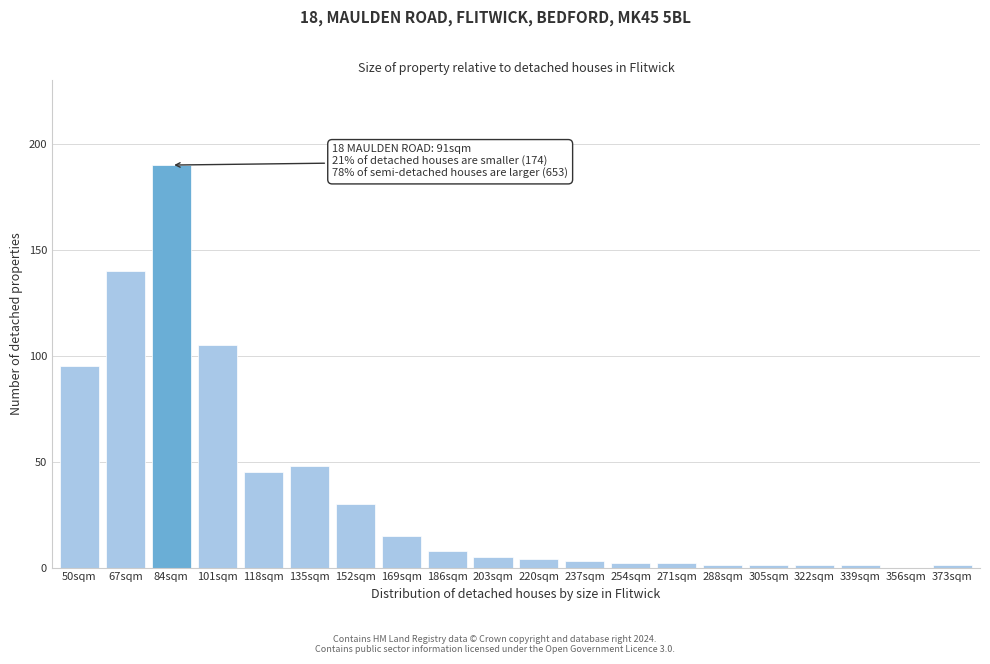

Reading right to left, list all the values displayed in this chart.

373sqm=1	356sqm=0	339sqm=1	322sqm=1	305sqm=1	288sqm=1	271sqm=2	254sqm=2	237sqm=3	220sqm=4	203sqm=5	186sqm=8	169sqm=15	152sqm=30	135sqm=48	118sqm=45	101sqm=105	84sqm=190	67sqm=140	50sqm=95